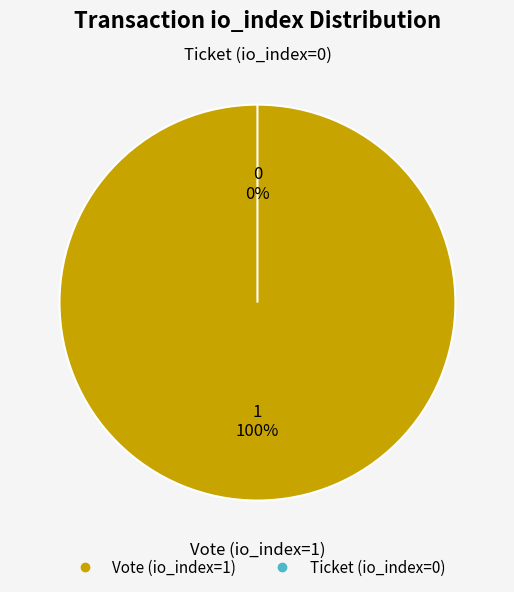

Is it true that Vote (io_index=1) is 92% of the pie?

False